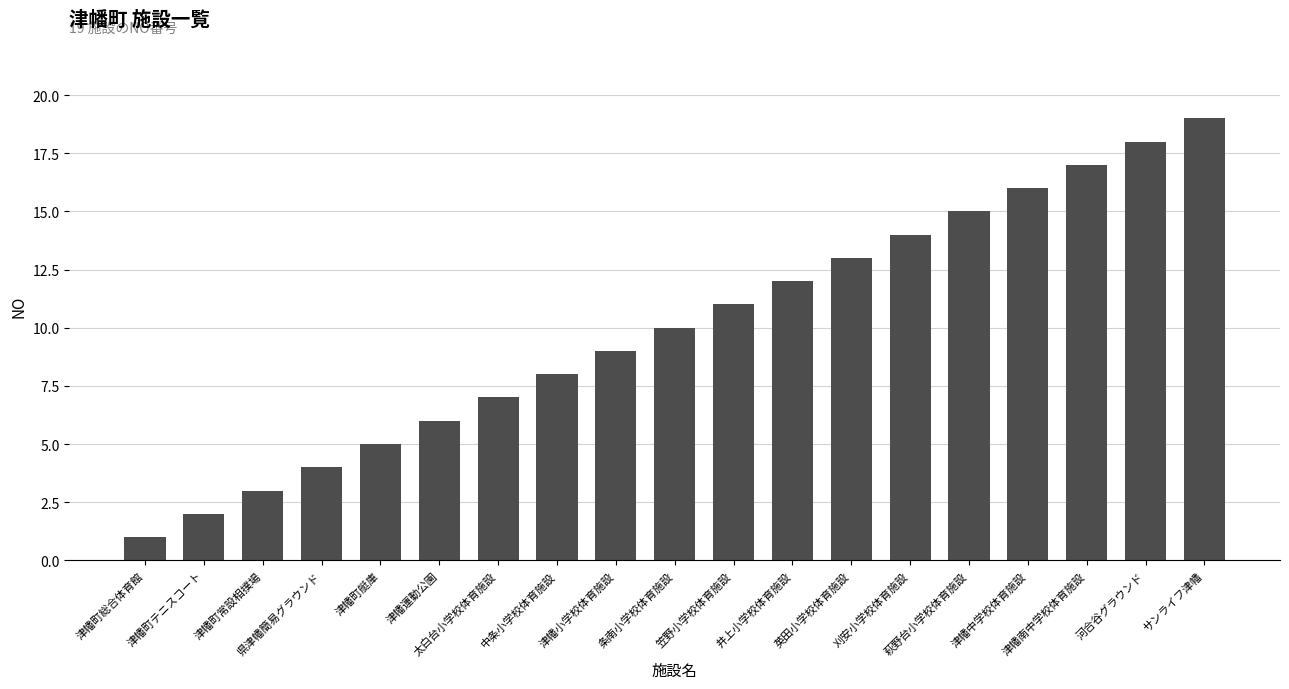

What is the change in value from 津幡町総合体育館 to 津幡町常設相撲場?

+2